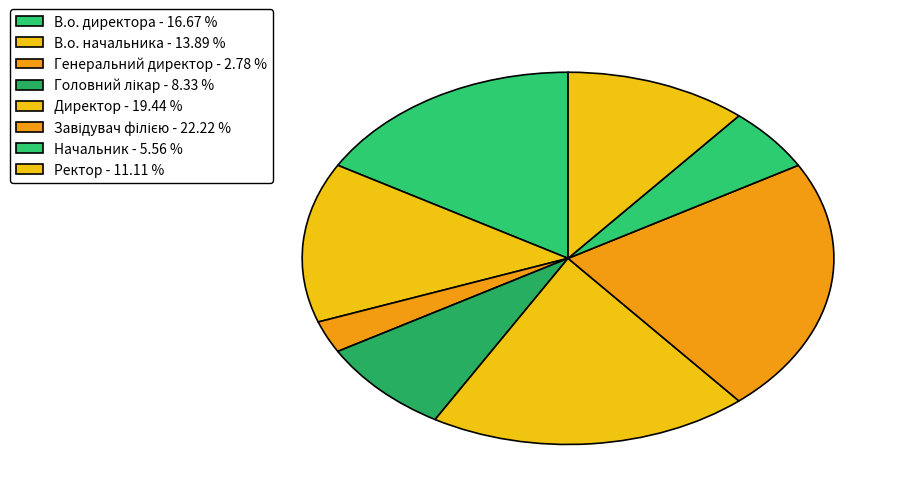

To the nearest percent, what portion does В.о. начальника represent?

14%